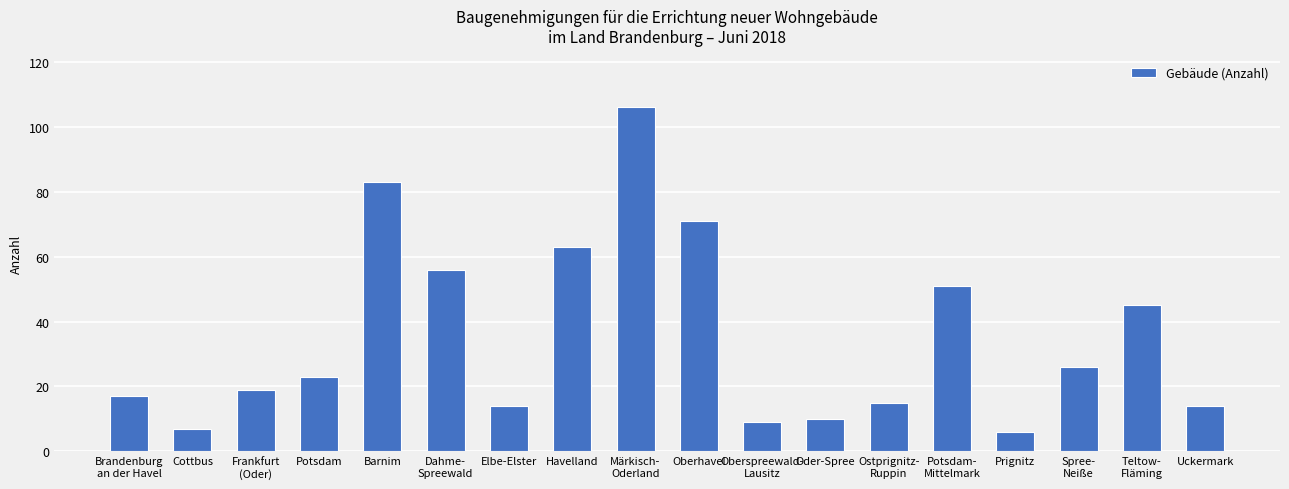

What position from the right is Brandenburg
an der Havel?

18